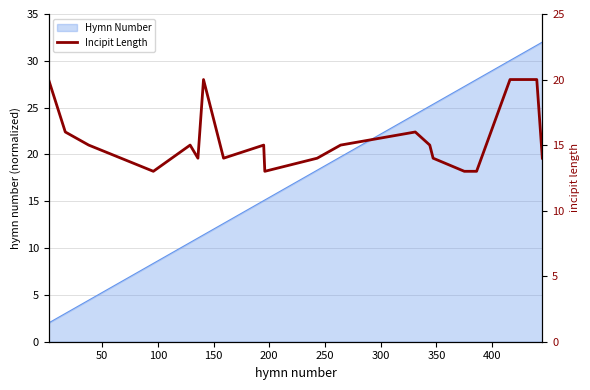

What is the minimum value for Hymn Number?

2.0